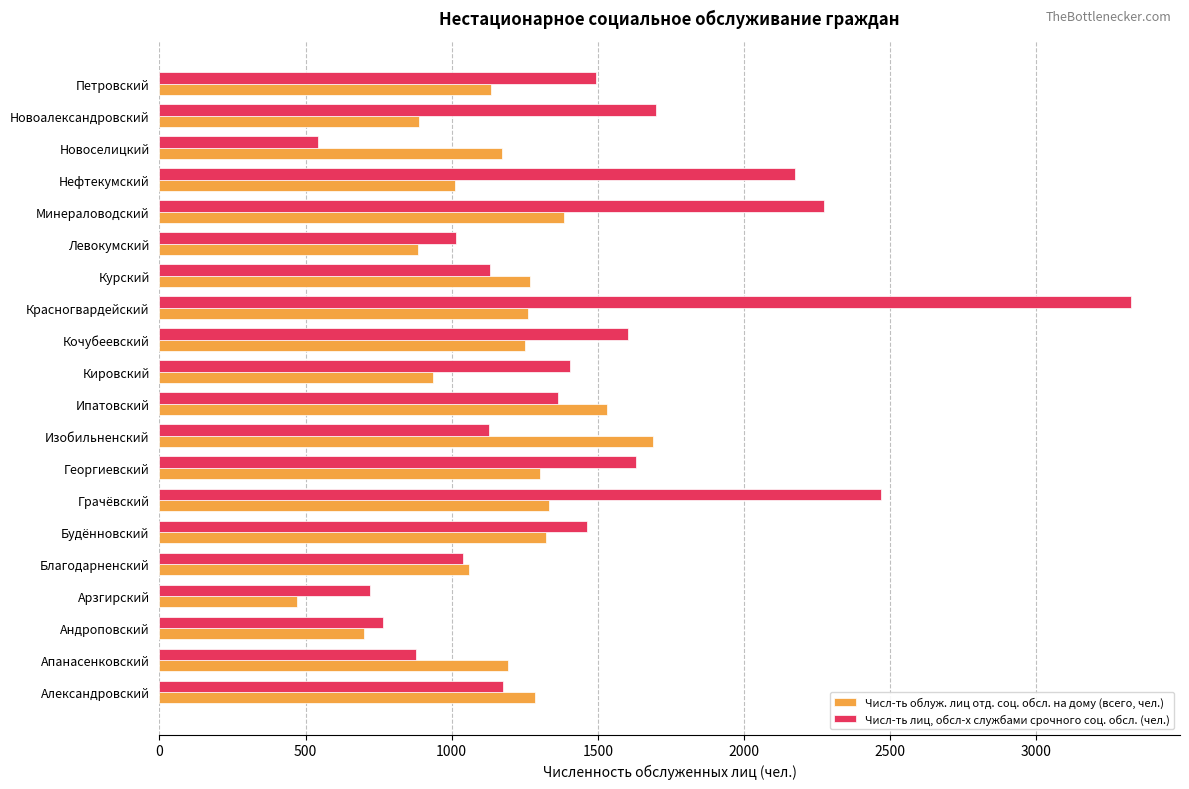

The value of Числ-ть облуж. лиц отд. соц. обсл. на дому (всего, чел.) at Курский is 1267. True or false?

True